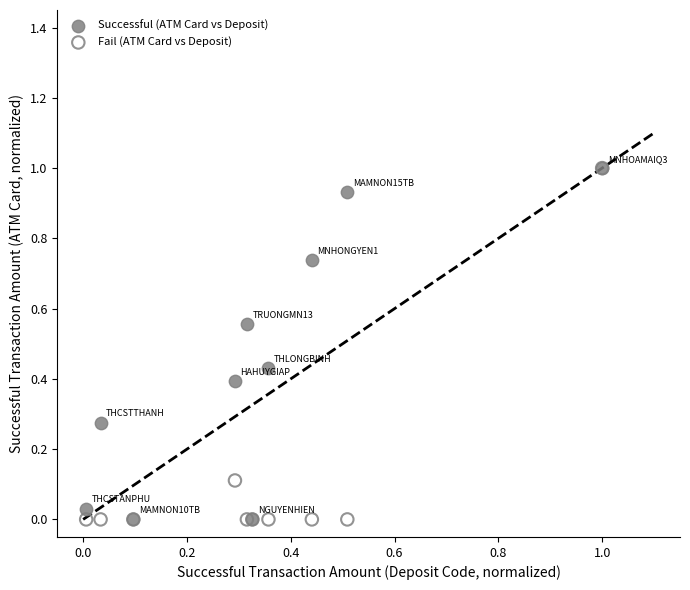

What are all the series names shown in the legend?

Successful (ATM Card vs Deposit), Fail (ATM Card vs Deposit)